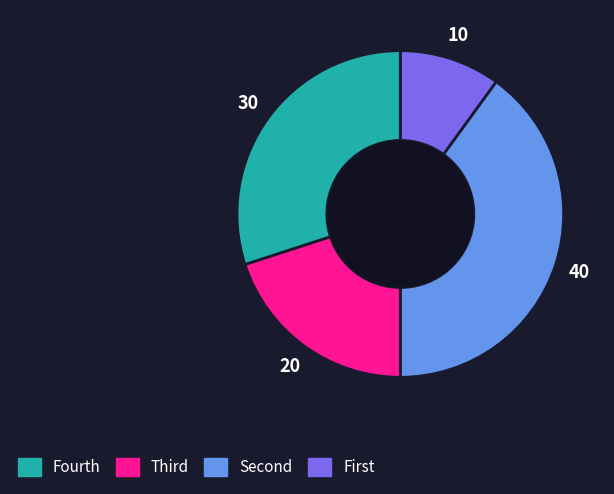

How many slices are in this pie chart?

4